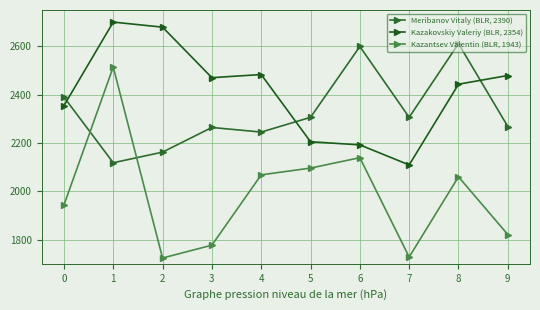

Does the chart display data point markers on the line(s)?

Yes